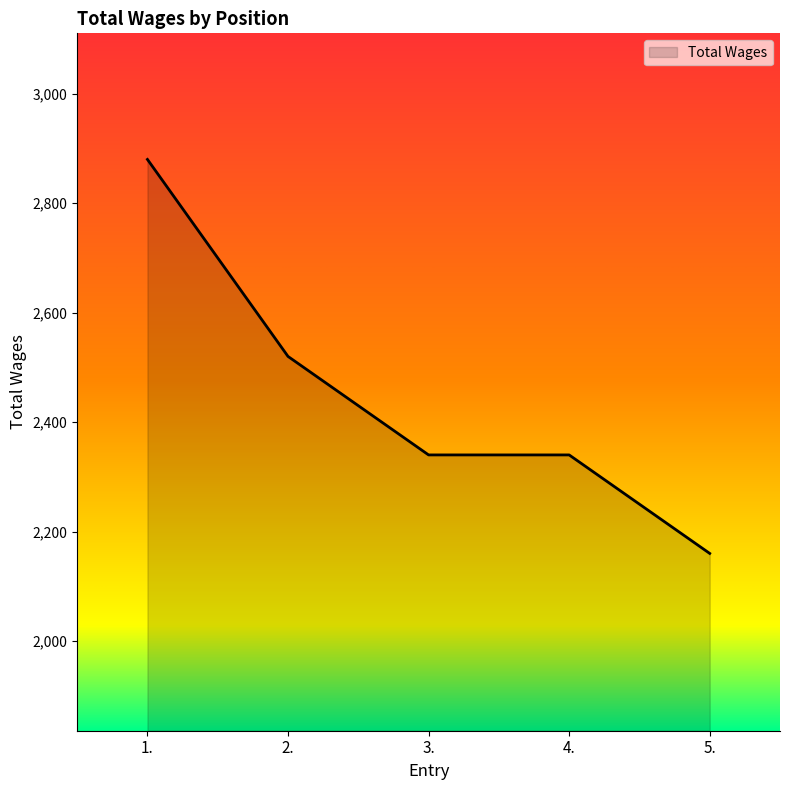

Reading right to left, extract all data points from this chart.

2160	2340	2340	2520	2880